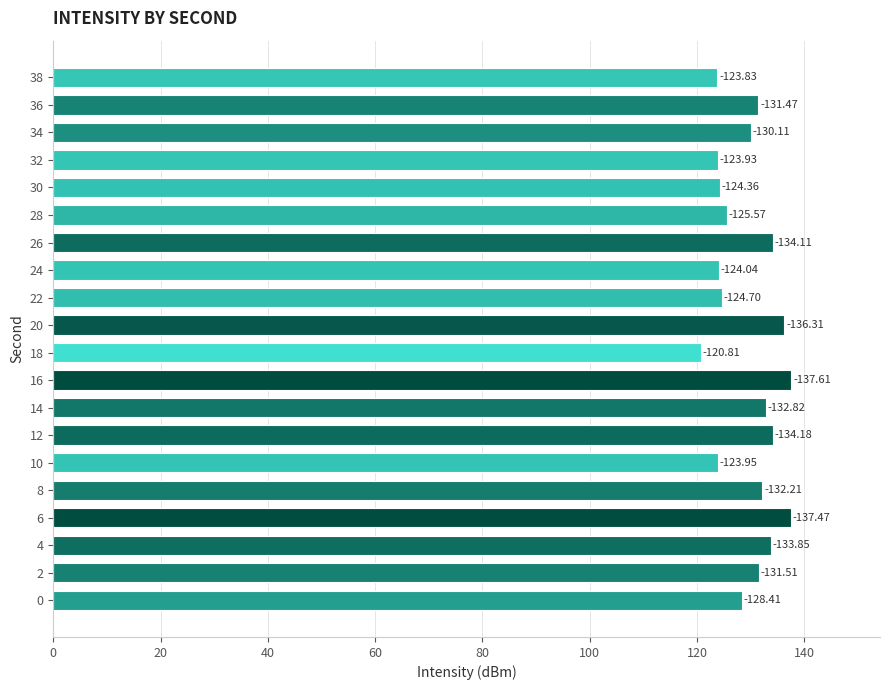

How many bars are there in total?

20